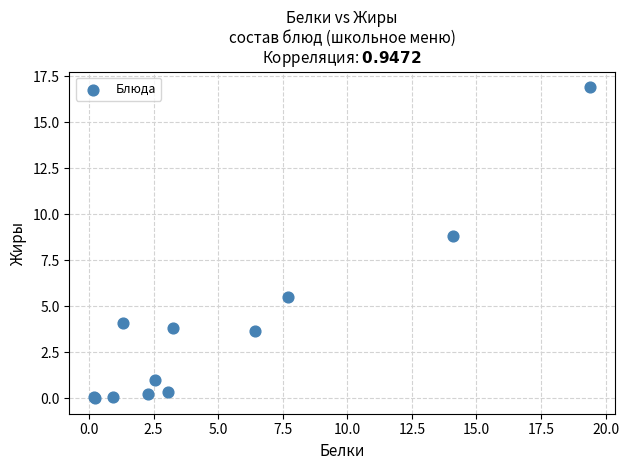

What Y value in the scatter plot is closest to 8?

8.8